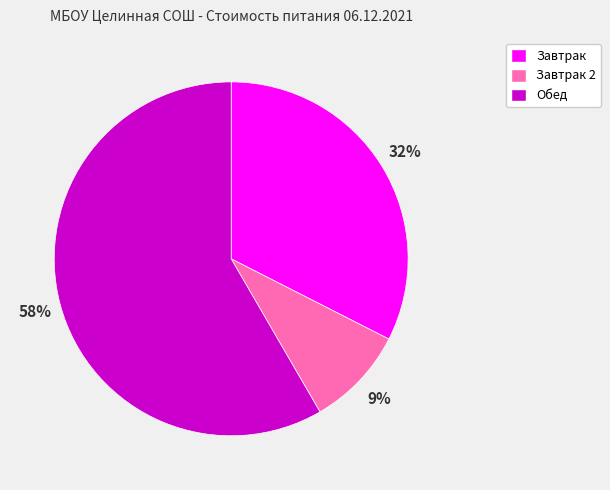

Is it true that Обед is 51% of the pie?

False